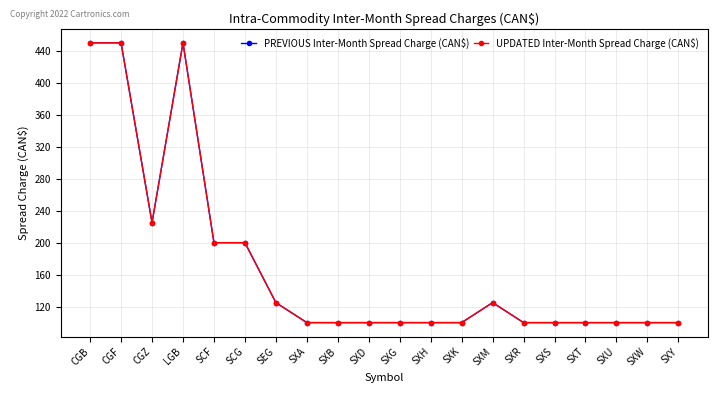

Between SXR and SXB, which is larger?

SXR